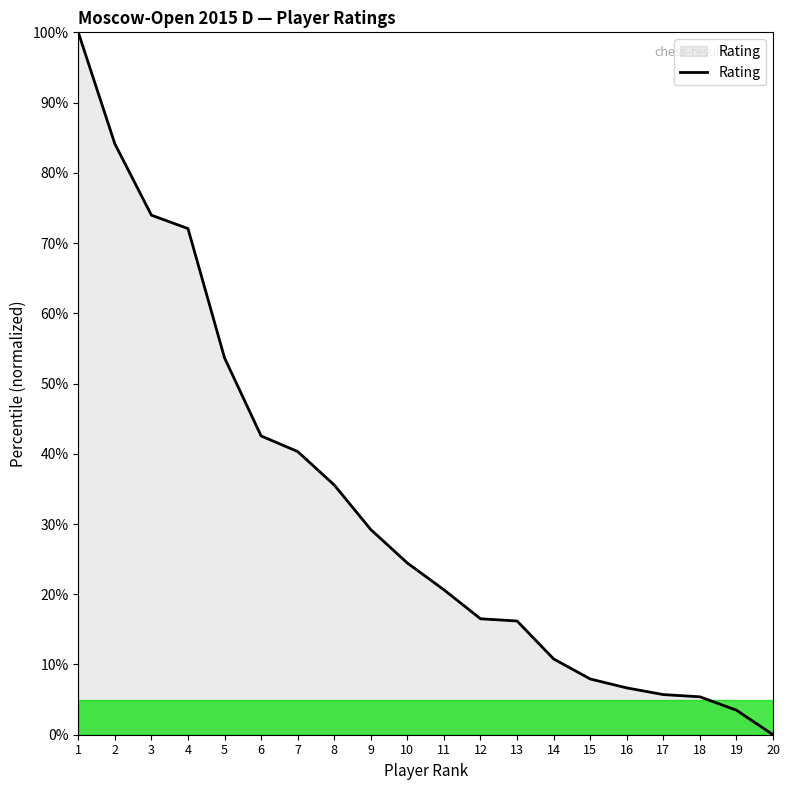

Between 18 and 15, which is larger?

15